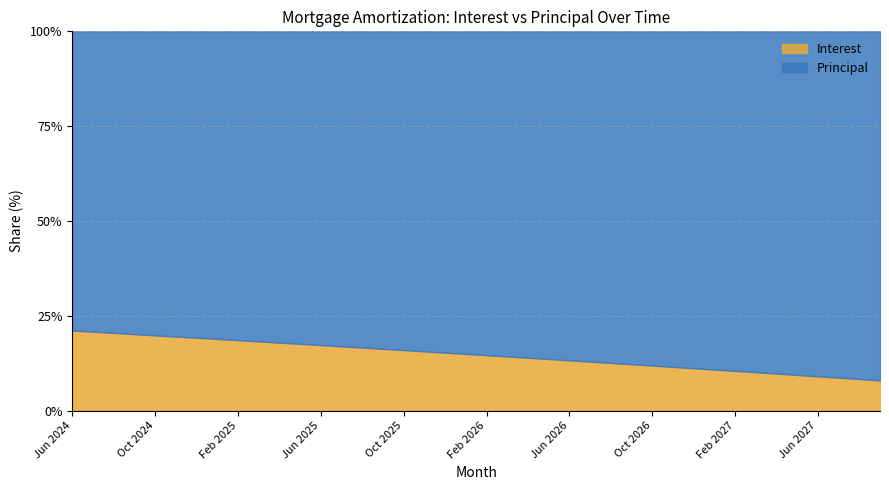

Is the value of Interest at Jan 2026 greater than the value of Principal at Aug 2025?

No